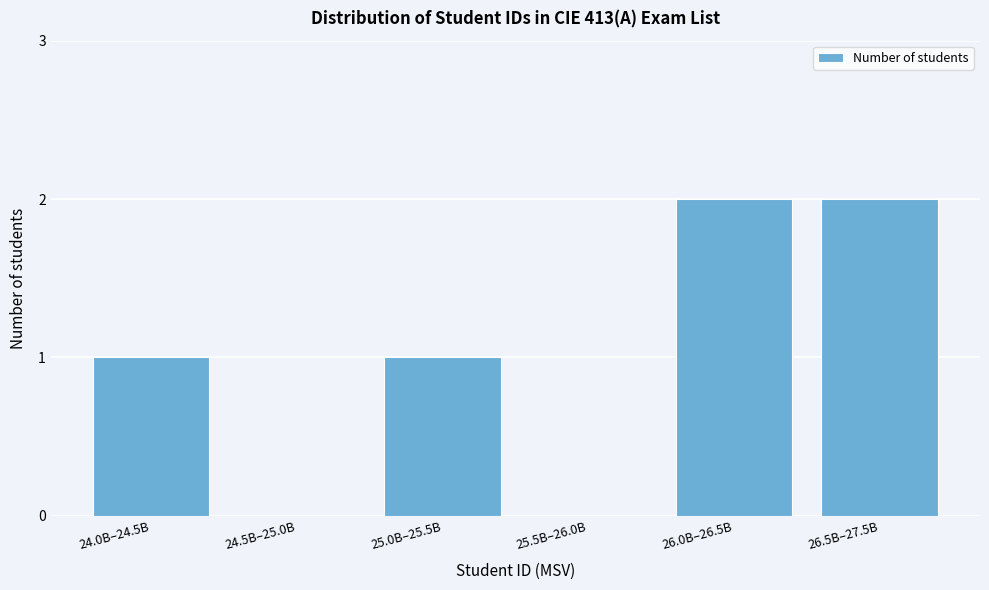

Reading left to right, extract all data points from this chart.

24.0B–24.5B=1	24.5B–25.0B=0	25.0B–25.5B=1	25.5B–26.0B=0	26.0B–26.5B=2	26.5B–27.5B=2